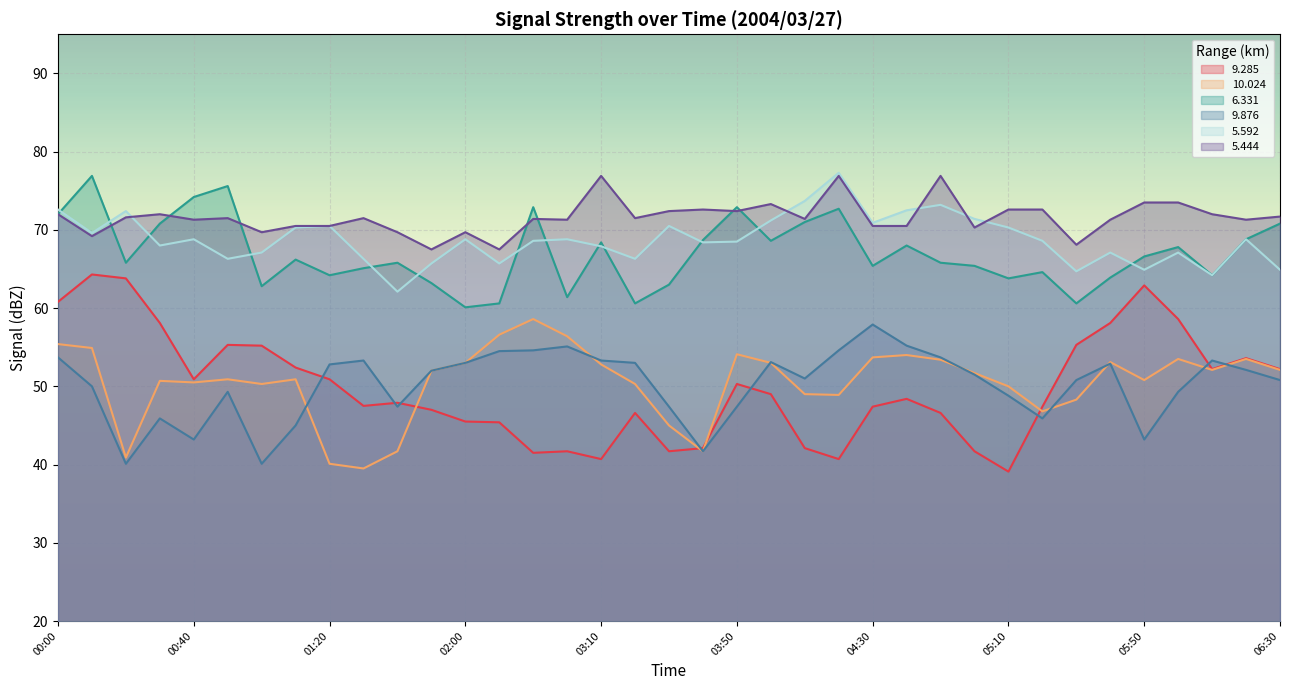

What are all the series names shown in the legend?

9.285, 10.024, 6.331, 9.876, 5.592, 5.444